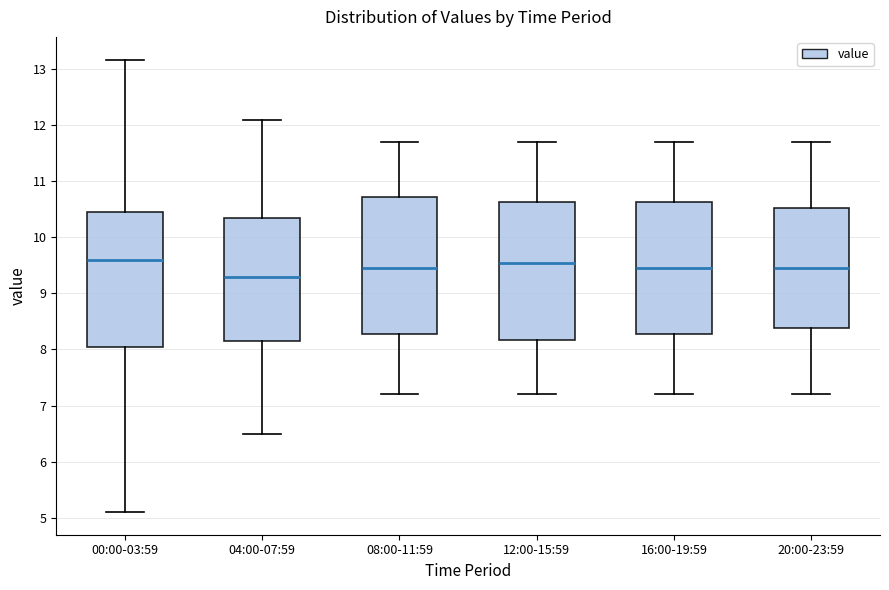

Reading left to right, transcribe this box plot: for each box, give where its median line is, the range the box spans, and where its two whiskers end, as read against the y-axis. The values are not printed on the chart, so give them approximately, as read against the axis.

00:00-03:59: median 9.6, box 8.0 to 10.4, whiskers 5.1 to 13.2
04:00-07:59: median 9.3, box 8.2 to 10.4, whiskers 6.5 to 12.1
08:00-11:59: median 9.5, box 8.3 to 10.7, whiskers 7.2 to 11.7
12:00-15:59: median 9.6, box 8.2 to 10.6, whiskers 7.2 to 11.7
16:00-19:59: median 9.5, box 8.3 to 10.6, whiskers 7.2 to 11.7
20:00-23:59: median 9.5, box 8.4 to 10.5, whiskers 7.2 to 11.7